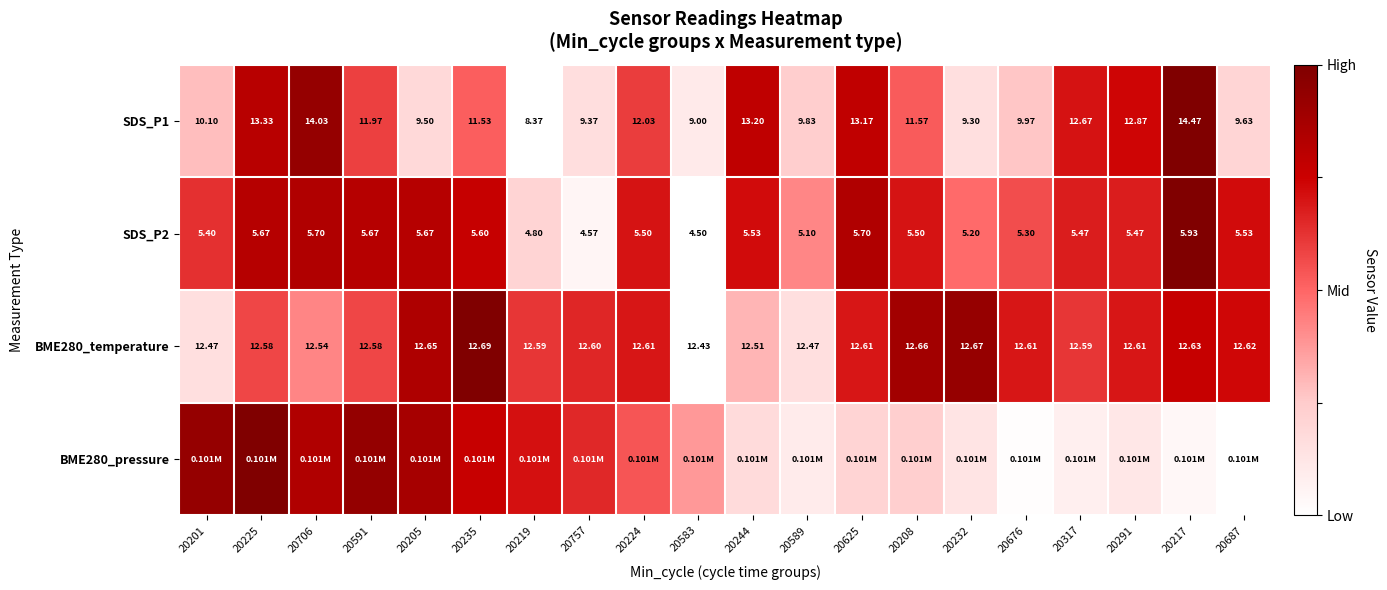

At how many categories does at least one series exceed 0?

20